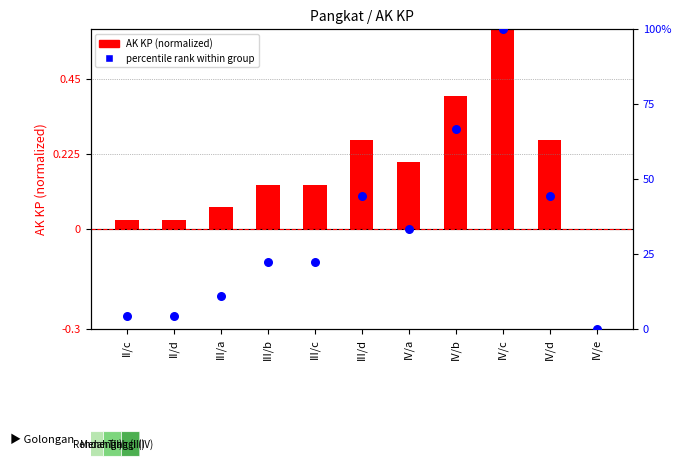

At how many categories does at least one series exceed 80?

1